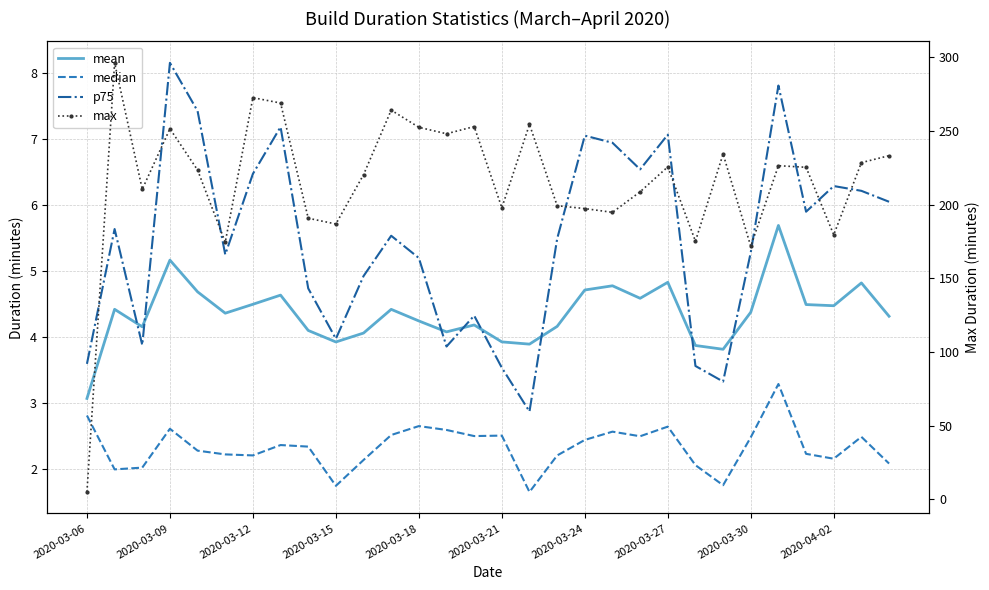

What is the difference between the maximum and minimum values in the median series?

1.6